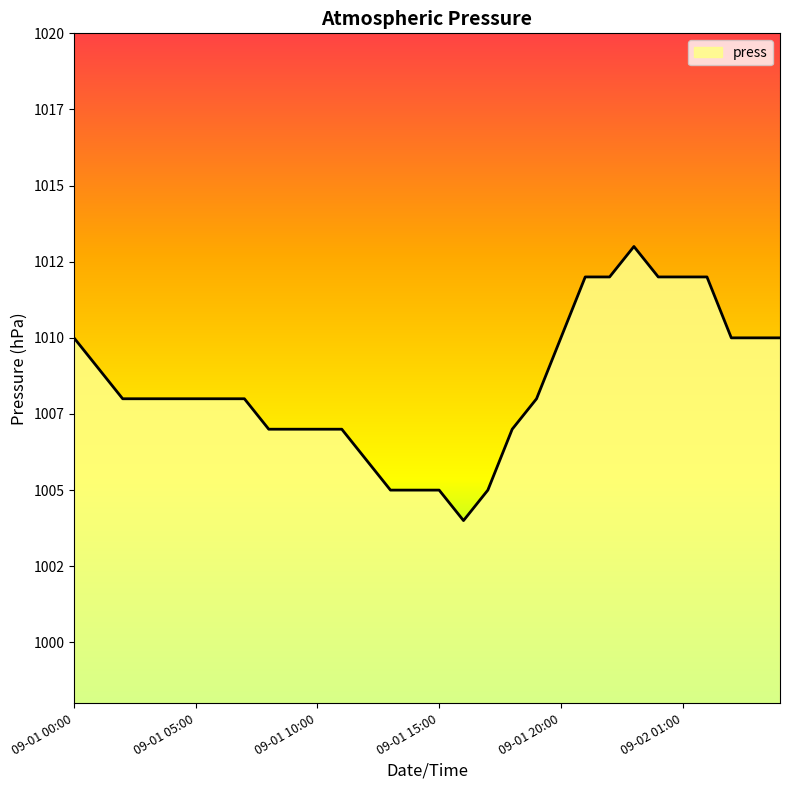

Is this an area chart (filled region under the line)?

Yes